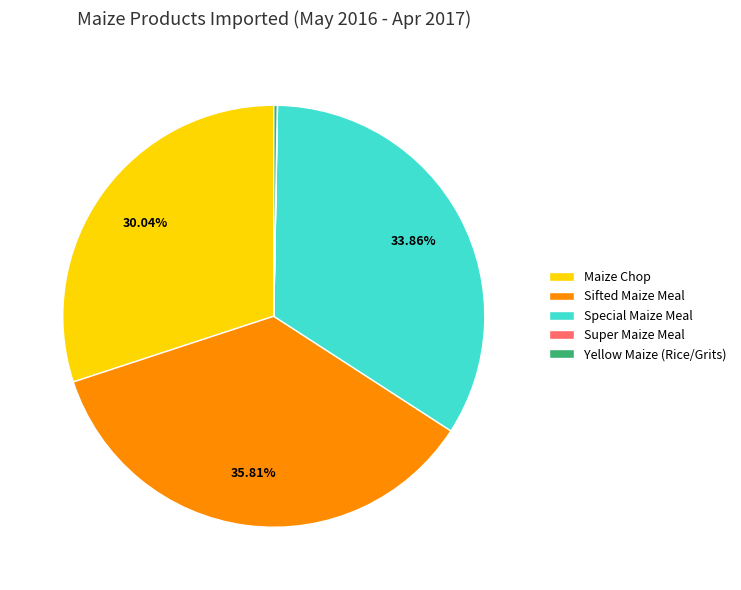

Is the sum of Sifted Maize Meal and Maize Chop greater than half?

Yes